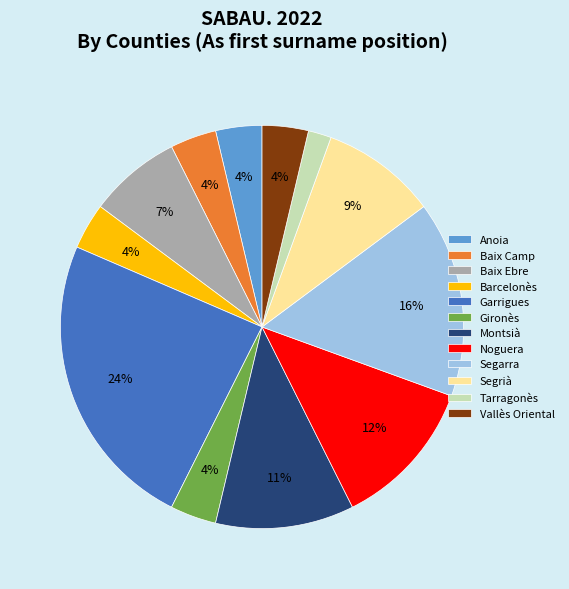

What is the largest slice in the pie chart?

Garrigues